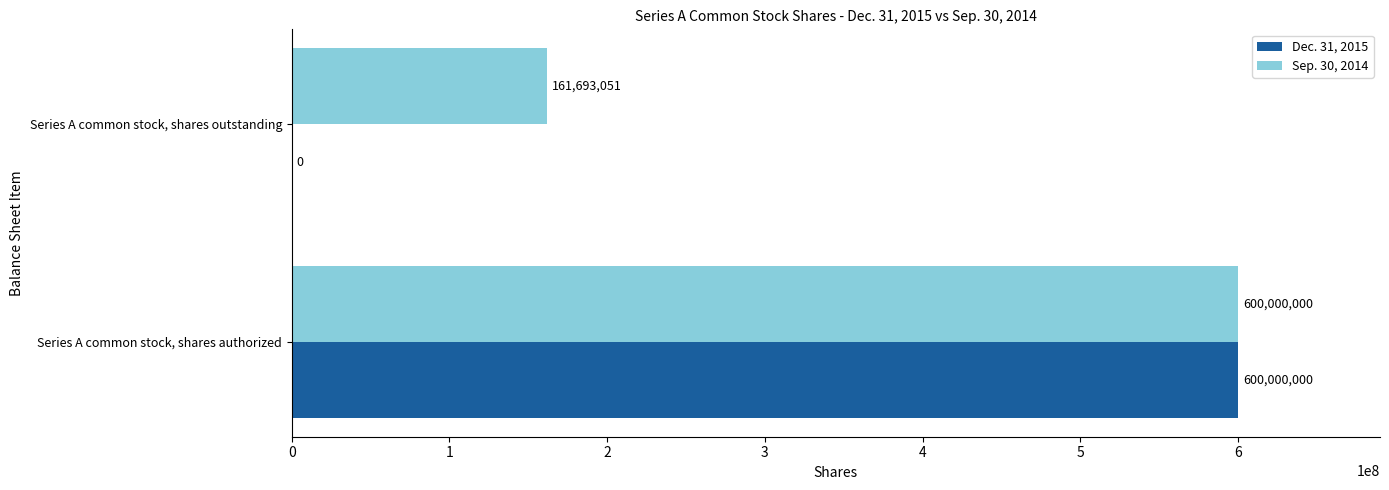

Read the Sep. 30, 2014 value at Series A common stock, shares outstanding.

161693051